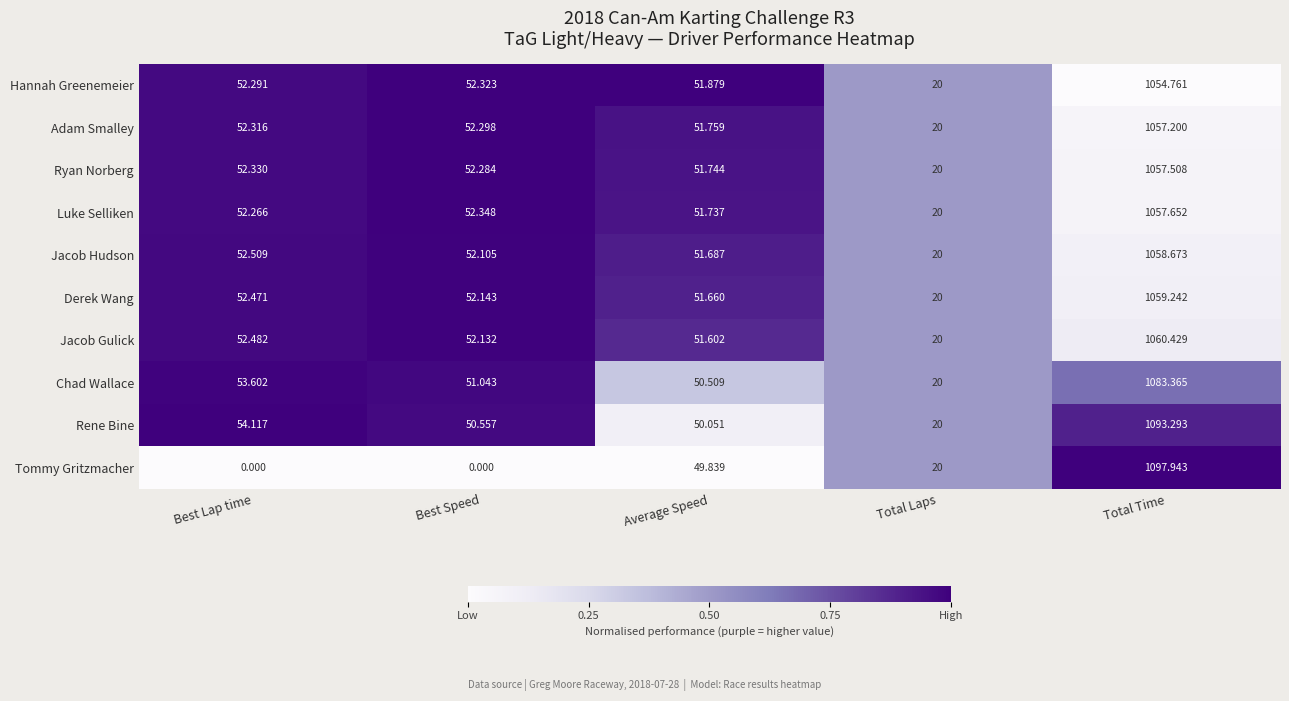

What is the maximum value shown in the chart?

1097.9